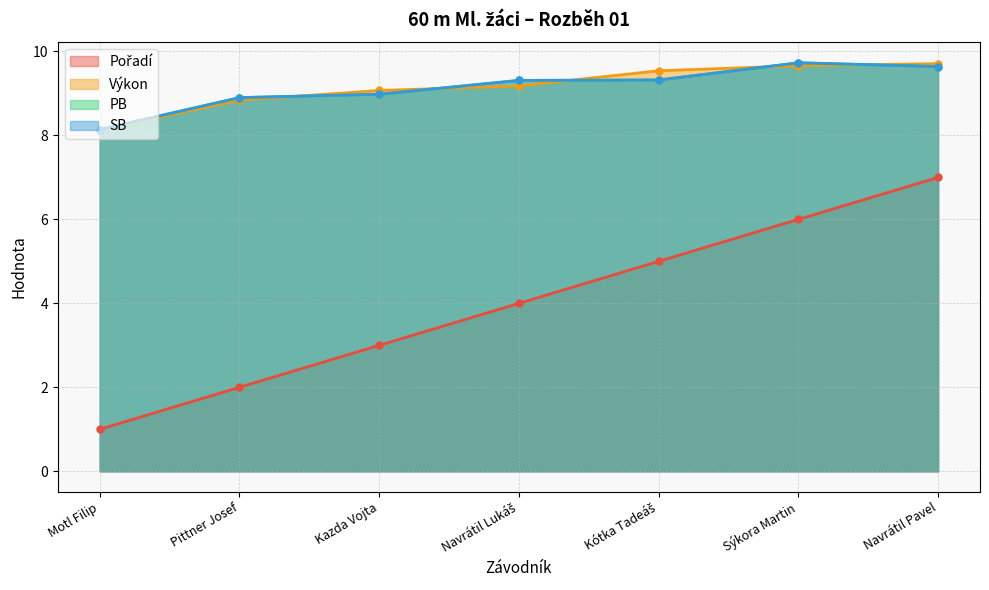

At which category is the sum across all series the highest?

Navrátil Pavel